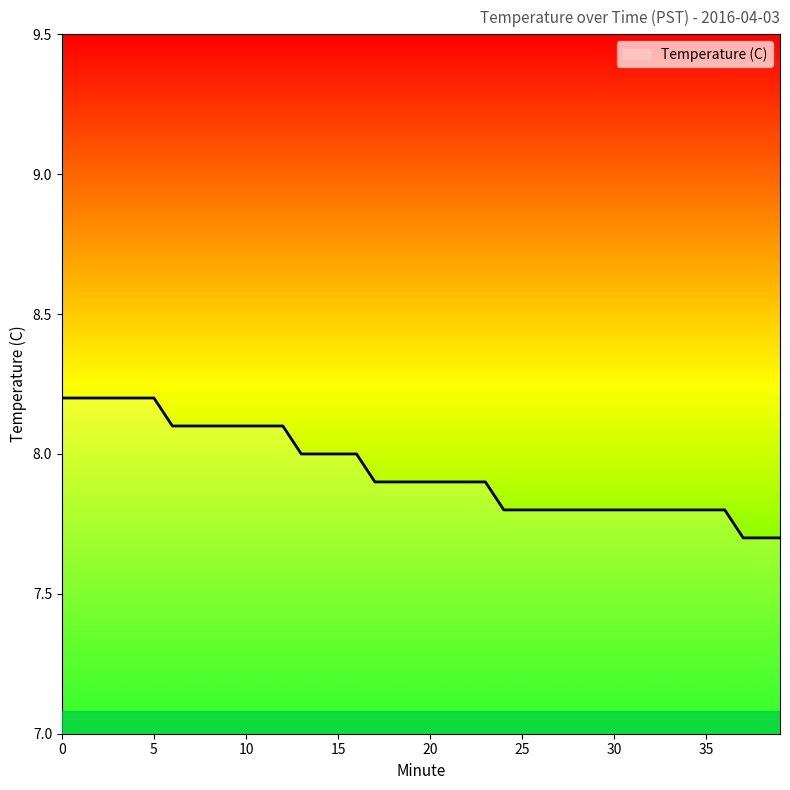

What is the maximum value shown in the chart?

8.2